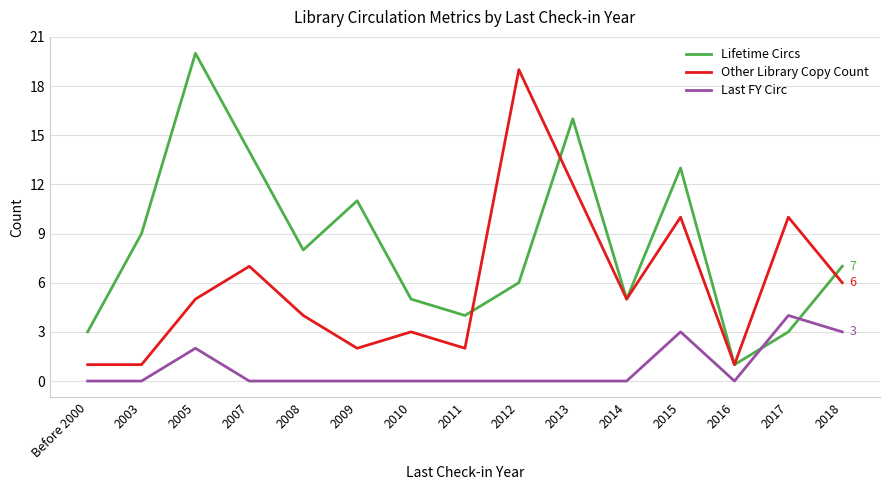

After their last crossing, which series has the higher values: Lifetime Circs or Last FY Circ?

Lifetime Circs